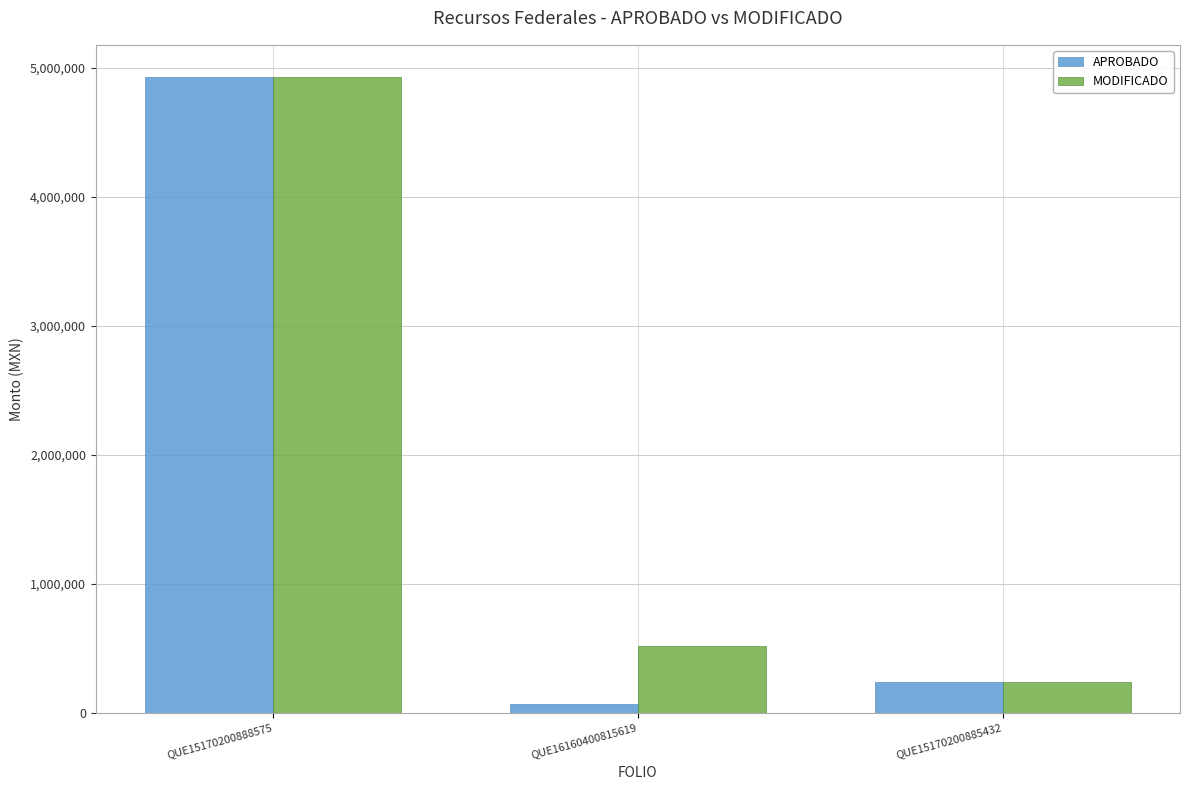

At which label does MODIFICADO reach its minimum?

QUE15170200885432